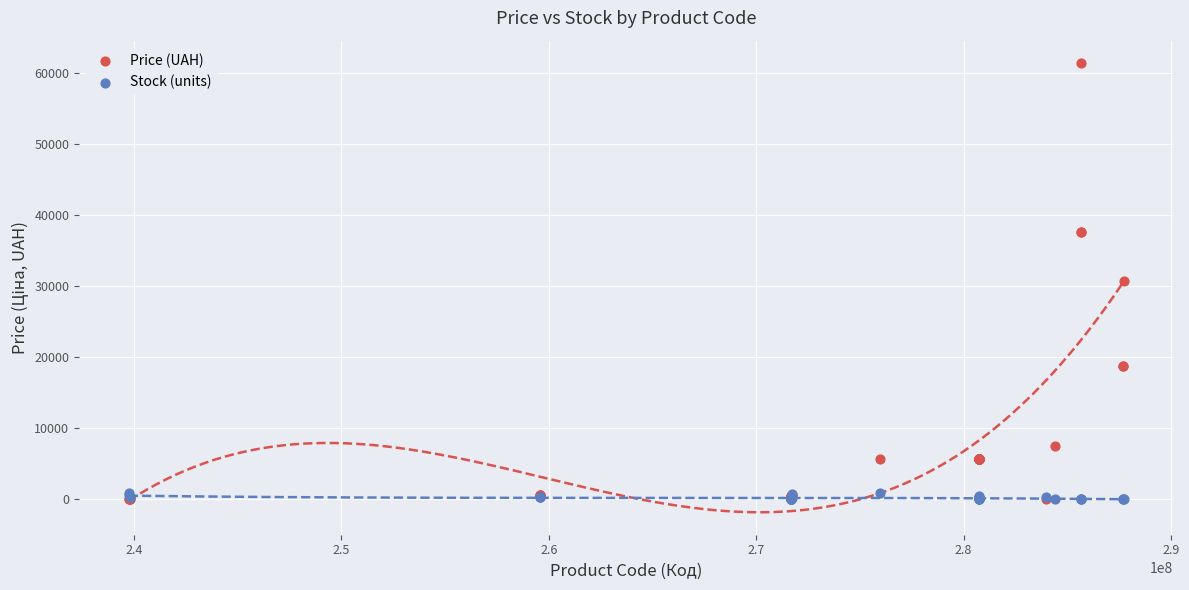

What are all the series names shown in the legend?

Price (UAH), Stock (units)